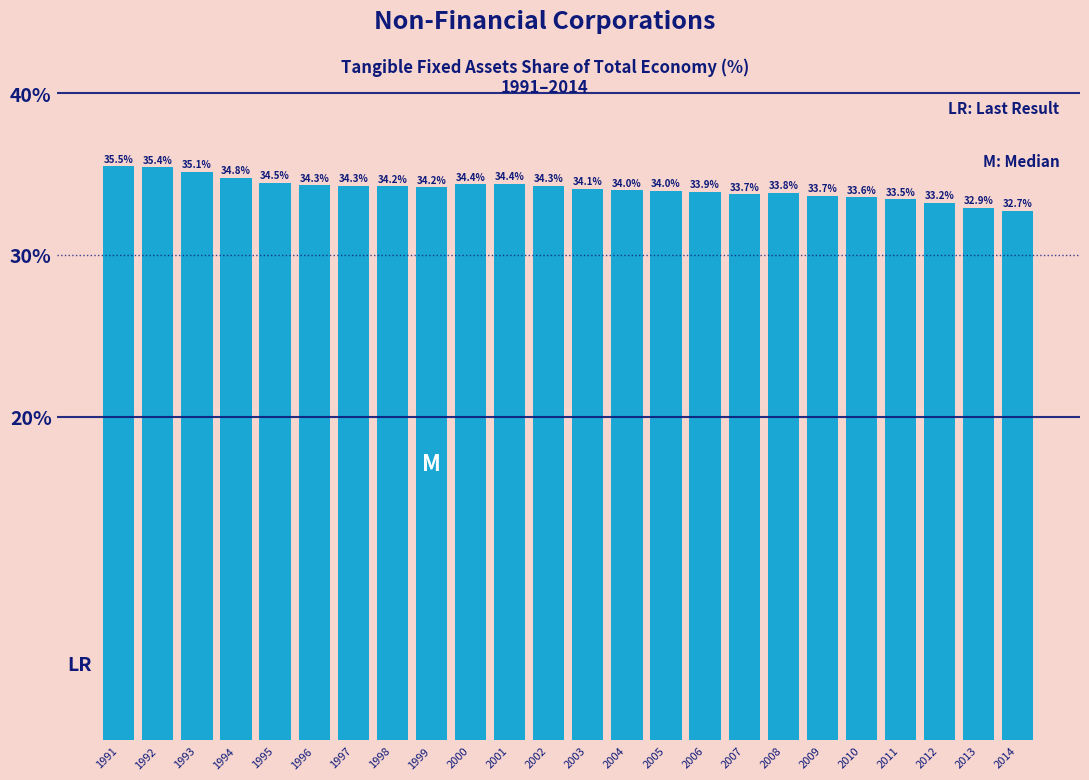

Reading left to right, what are all the values shown in this chart?

35.5	35.4	35.1	34.8	34.5	34.3	34.3	34.2	34.2	34.4	34.4	34.3	34.1	34.0	34.0	33.9	33.7	33.8	33.7	33.6	33.5	33.2	32.9	32.7